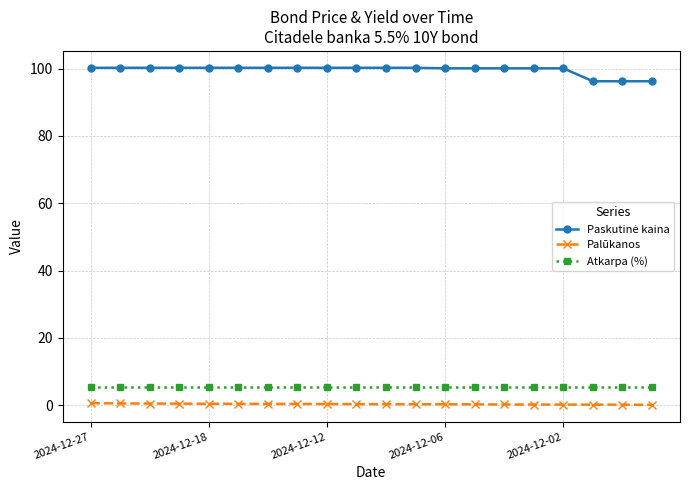

What is the average value of the Atkarpa (%) series?

5.5